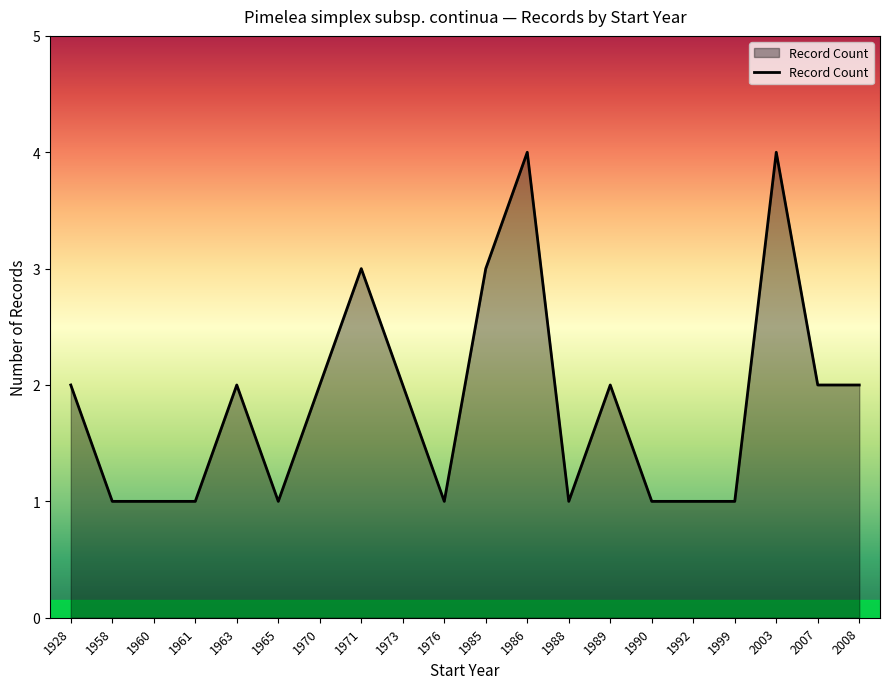

Reading left to right, transcribe all the data shown in this chart.

2	1	1	1	2	1	2	3	2	1	3	4	1	2	1	1	1	4	2	2